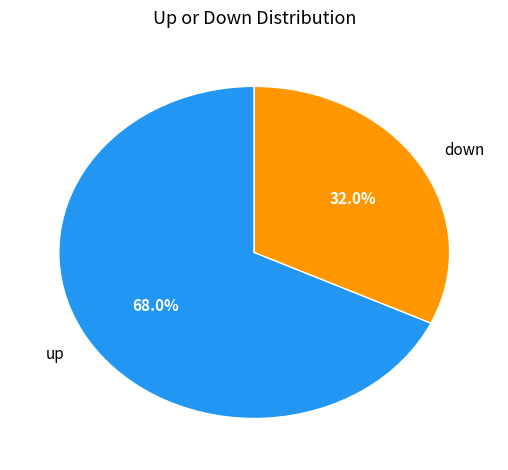

Count the number of slices in the pie.

2